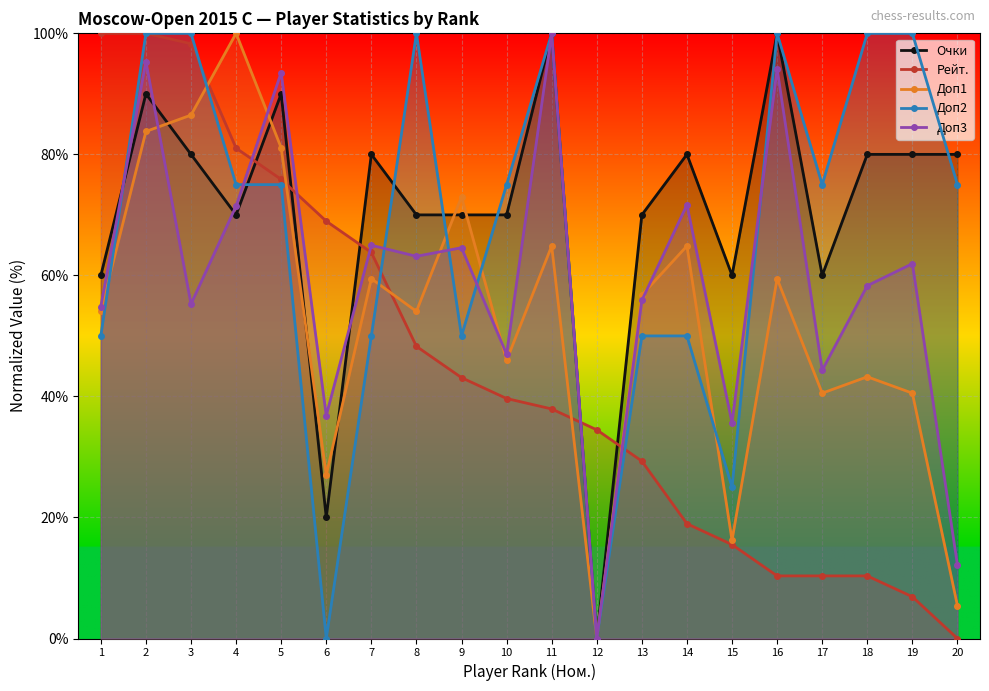

True or false: Доп1 and Очки intersect in this chart.

True